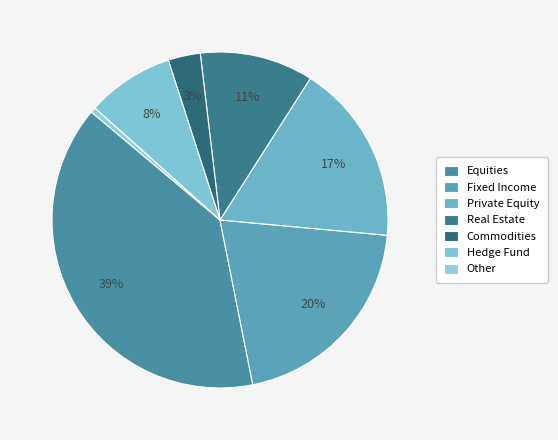

True or false: Hedge Fund accounts for 8% of the total.

True